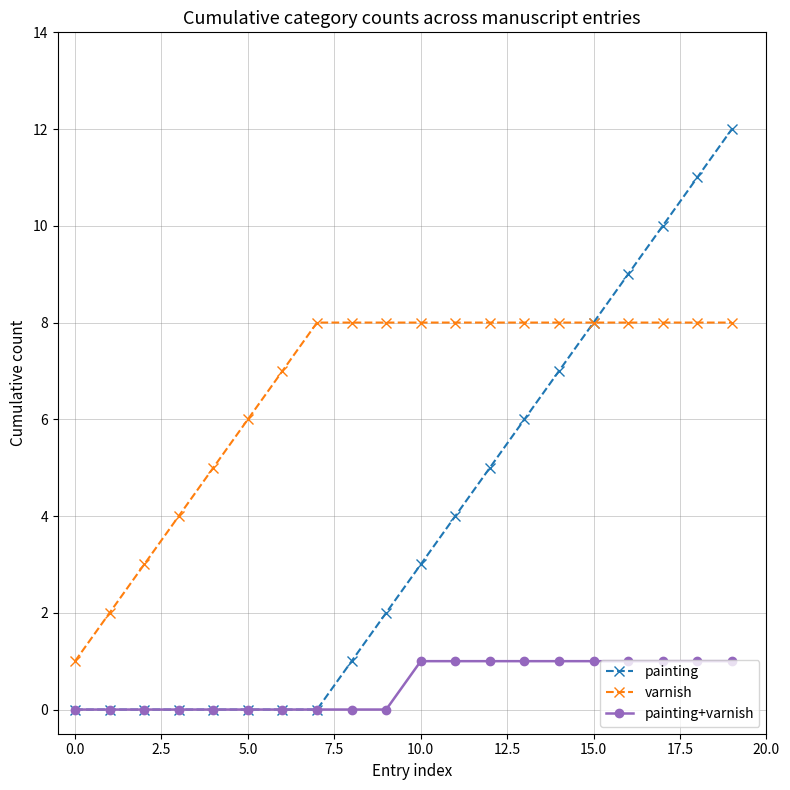

List the series in order of their overall mean, lowest first.

painting+varnish, painting, varnish